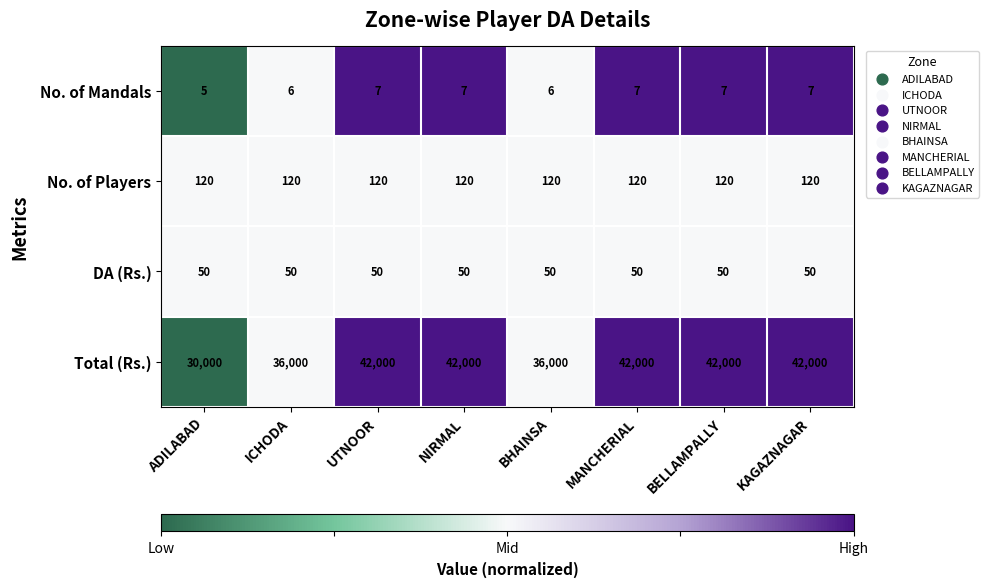

Which series changed the most between ICHODA and BELLAMPALLY?

Total (Rs.)